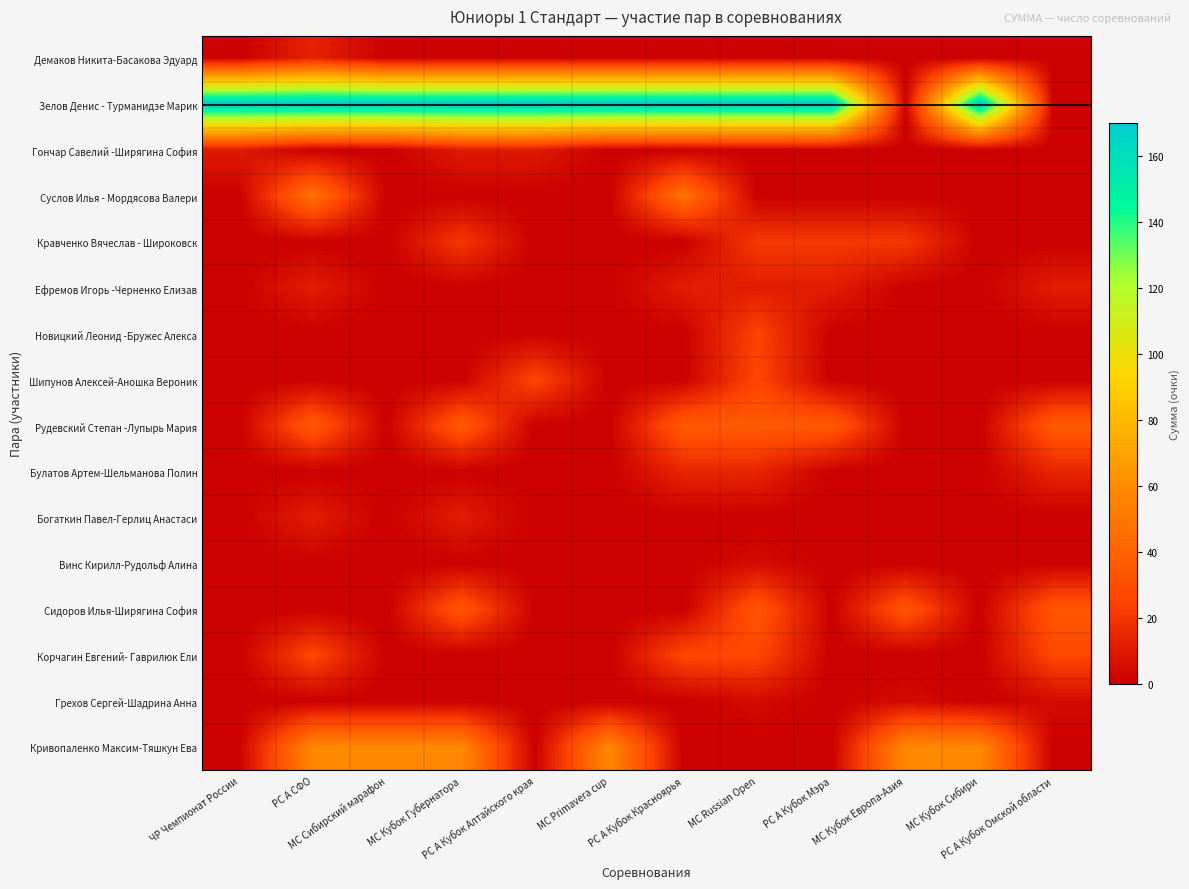

What is the difference between the highest and lowest values at РС А Кубок Мэра?

170